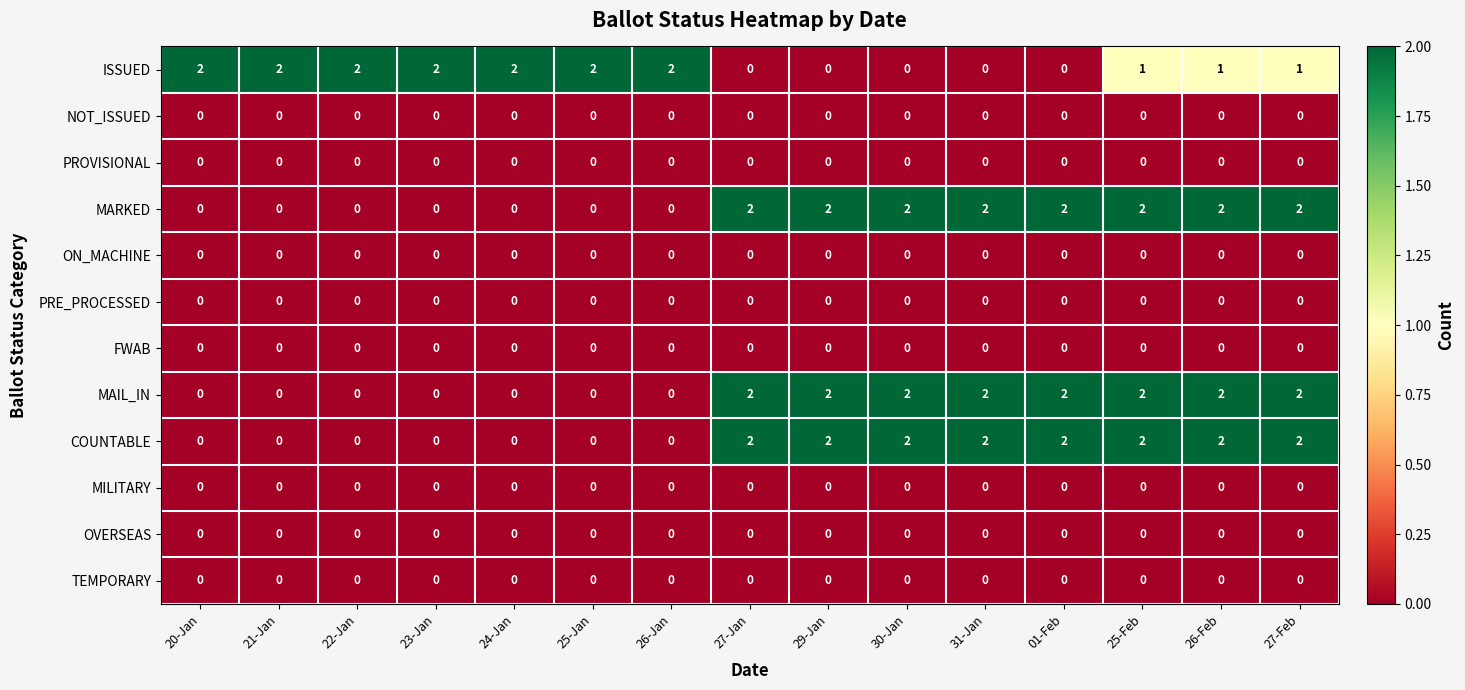

Which series has the largest total across all categories?

ISSUED